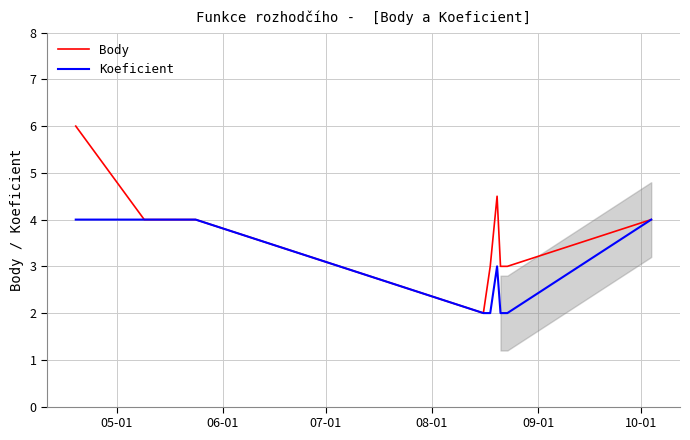

What is the average value of the Koeficient series?

3.0